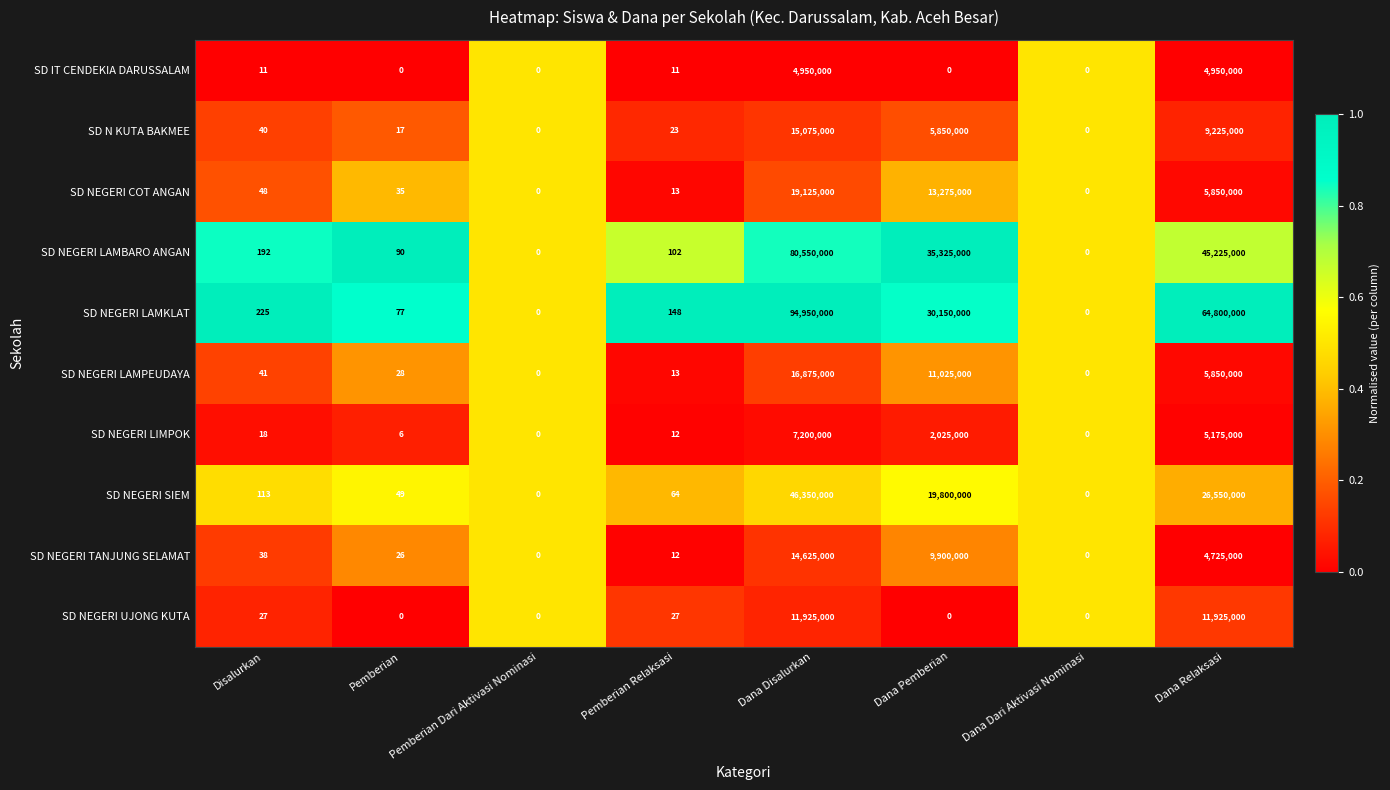

Rank the series by their maximum value, from highest to lowest.

SD NEGERI LAMKLAT, SD NEGERI LAMBARO ANGAN, SD NEGERI SIEM, SD NEGERI COT ANGAN, SD NEGERI LAMPEUDAYA, SD N KUTA BAKMEE, SD NEGERI TANJUNG SELAMAT, SD NEGERI UJONG KUTA, SD NEGERI LIMPOK, SD IT CENDEKIA DARUSSALAM